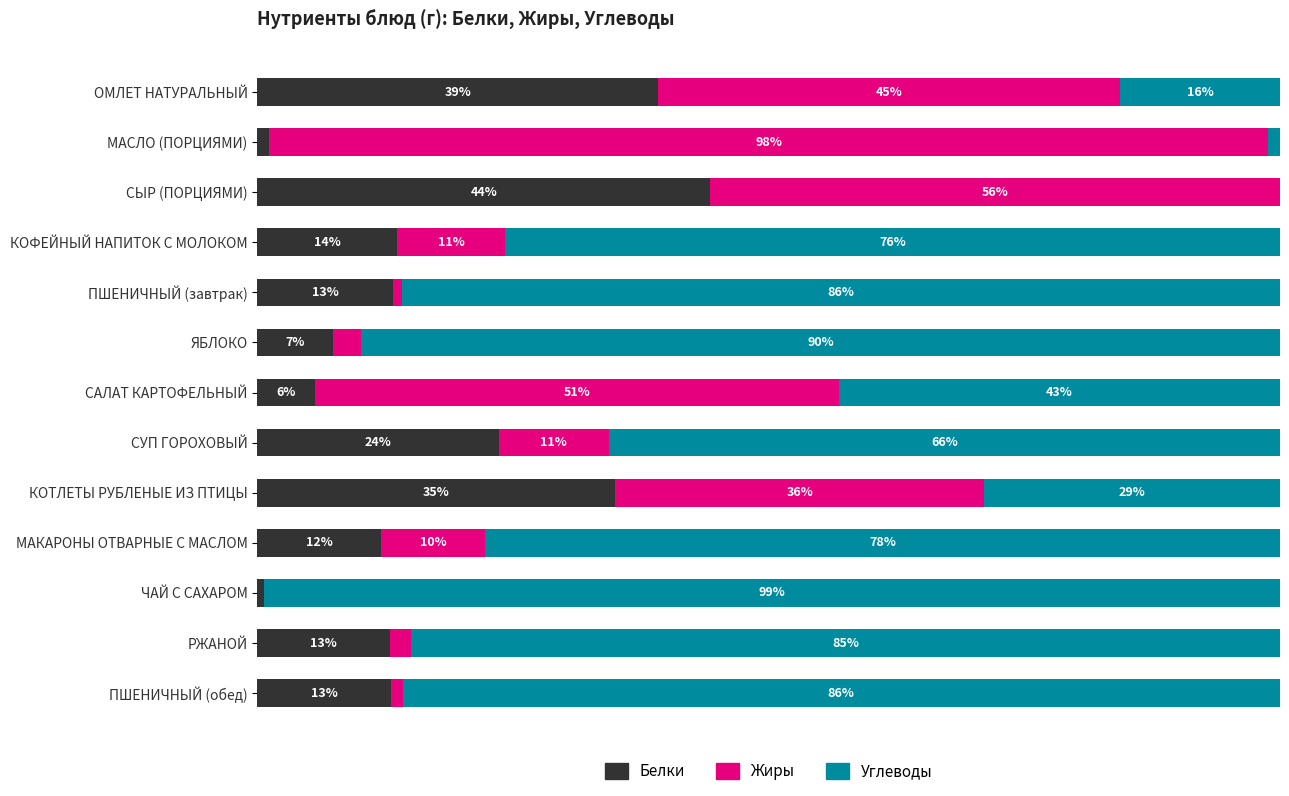

Which category has the highest value in the Белки series?

СЫР (ПОРЦИЯМИ)